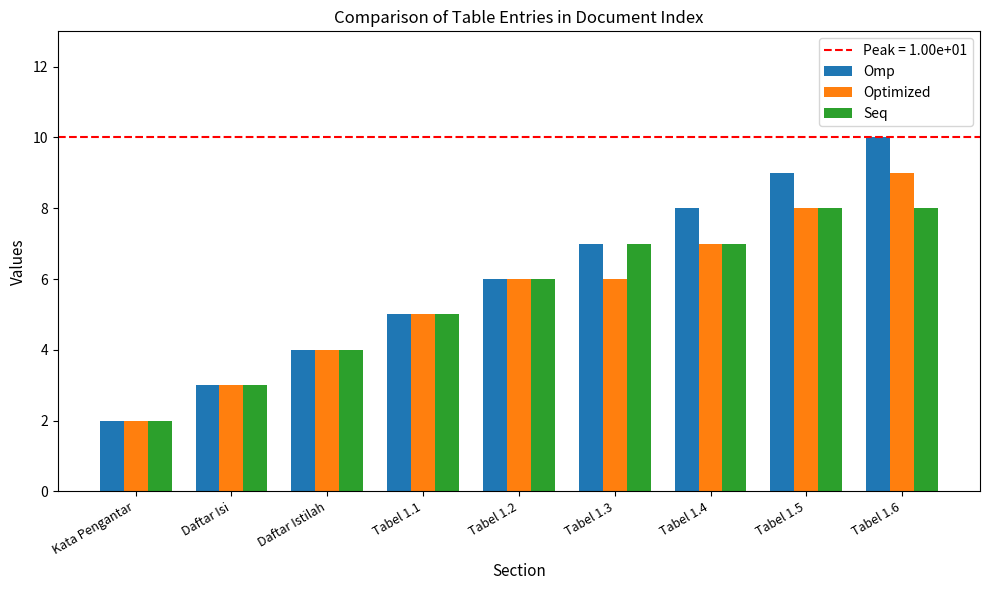

What is the total value across all series at Tabel 1.2?

18